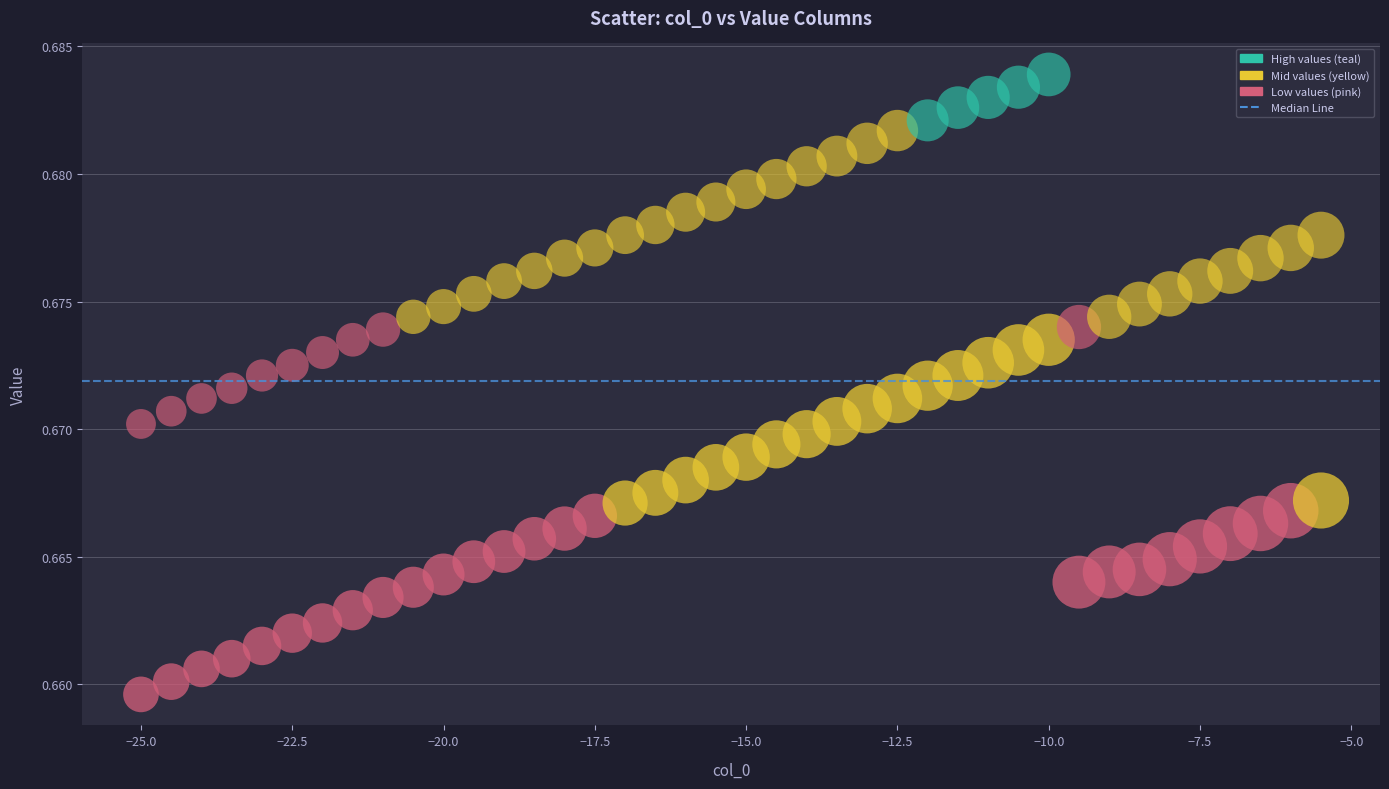

How many points are shown in the scatter plot?

80